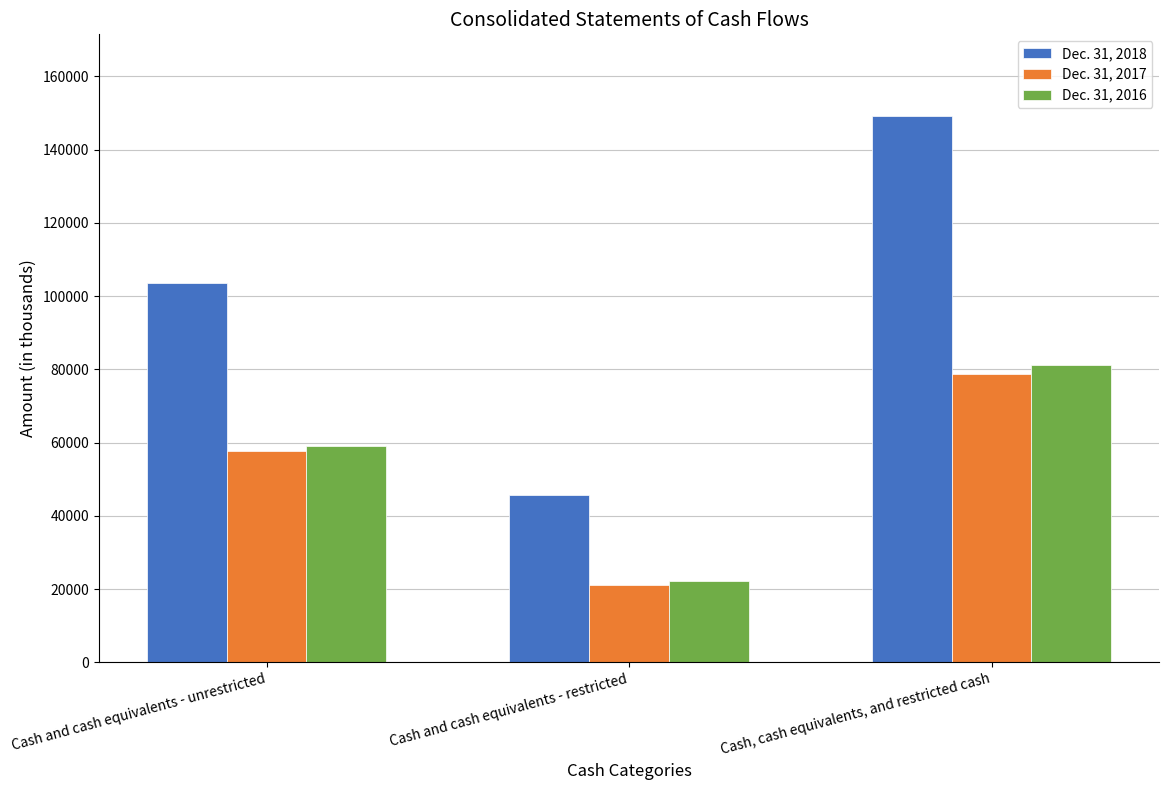

What is the highest value of the Dec. 31, 2016 series?

81190